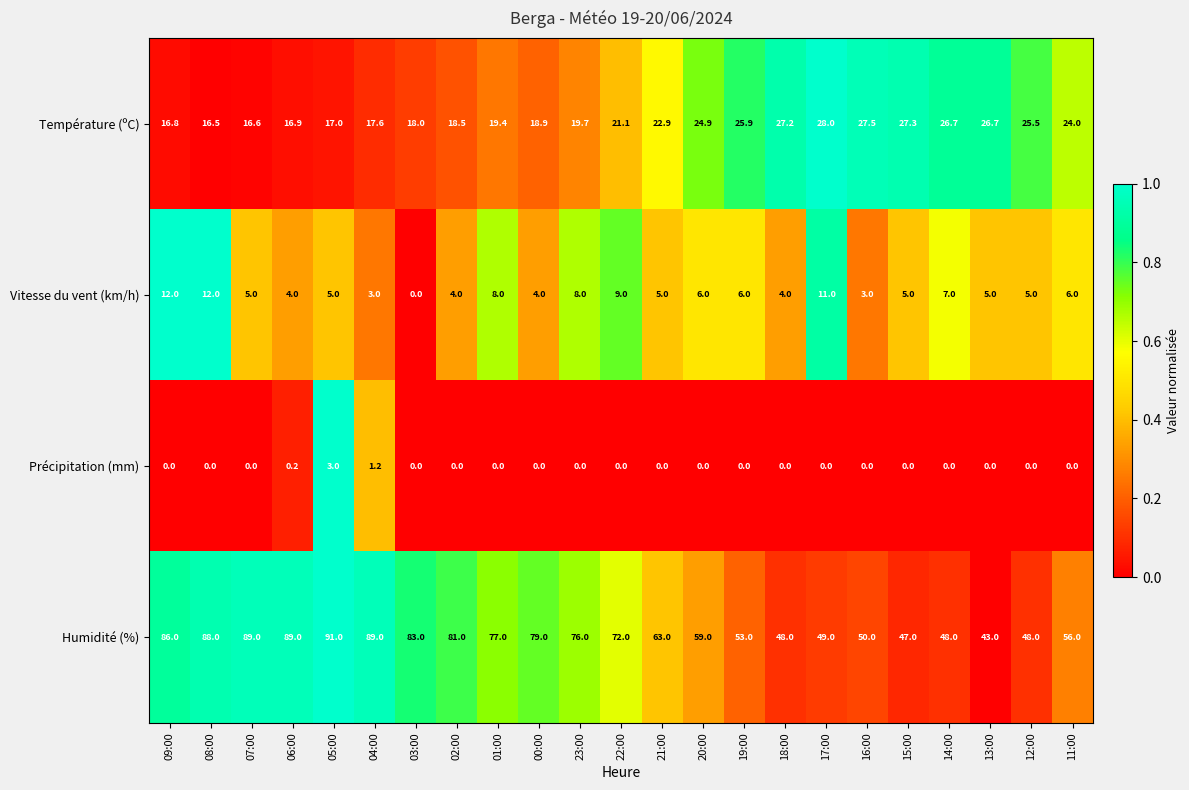

At which label does Précipitation (mm) reach its peak?

05:00